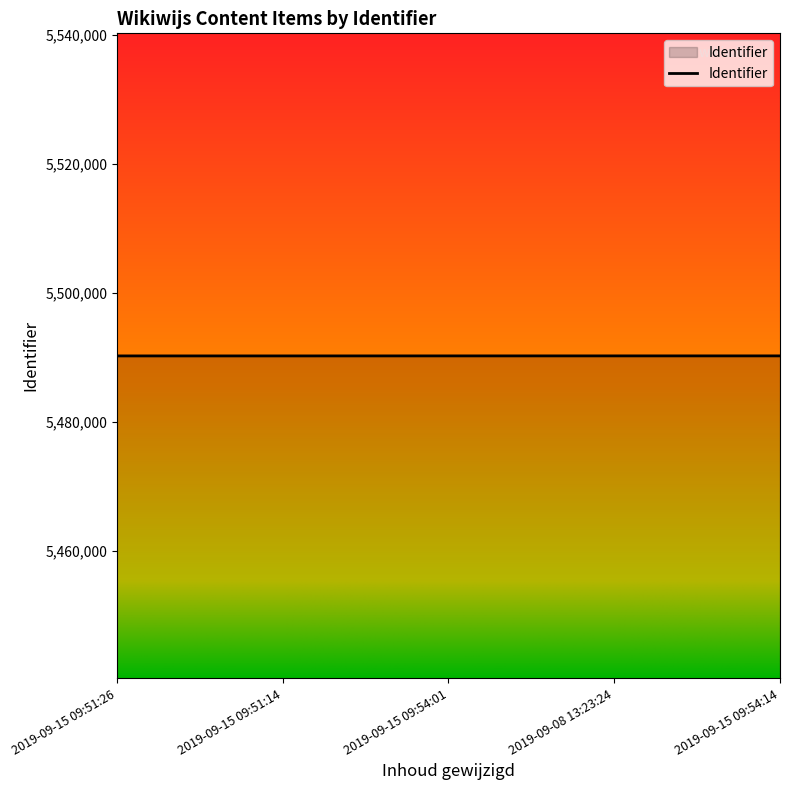

The value at 2019-09-15 09:54:14 is 1423028. True or false?

False